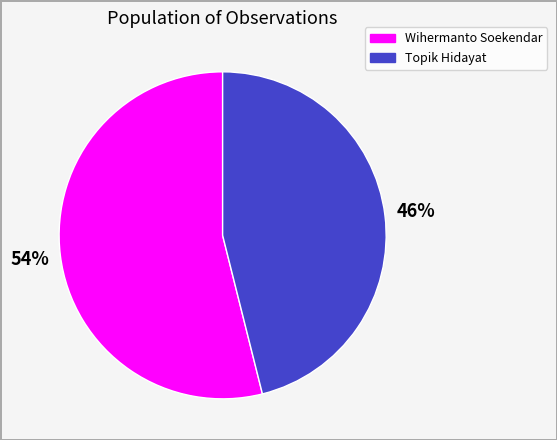

Does Topik Hidayat account for over 50% of the chart?

No